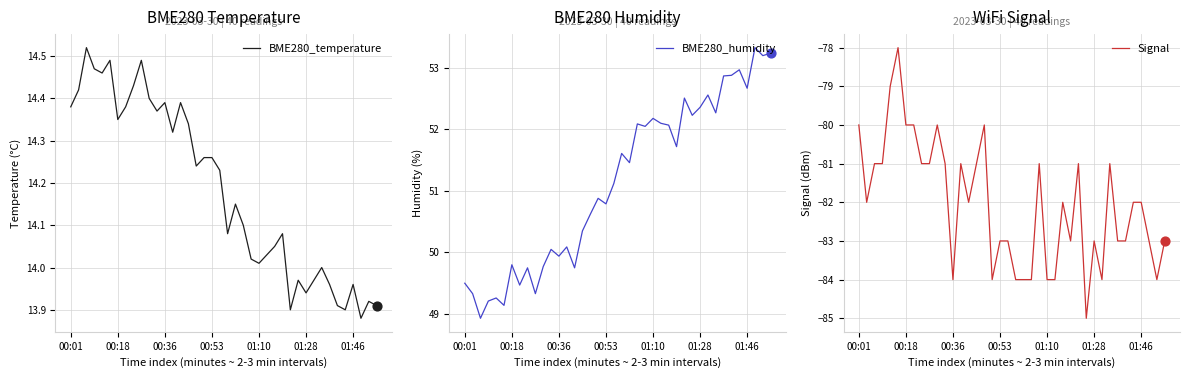

Is it true that BME280_temperature equals 5.1 at 01:28?

False